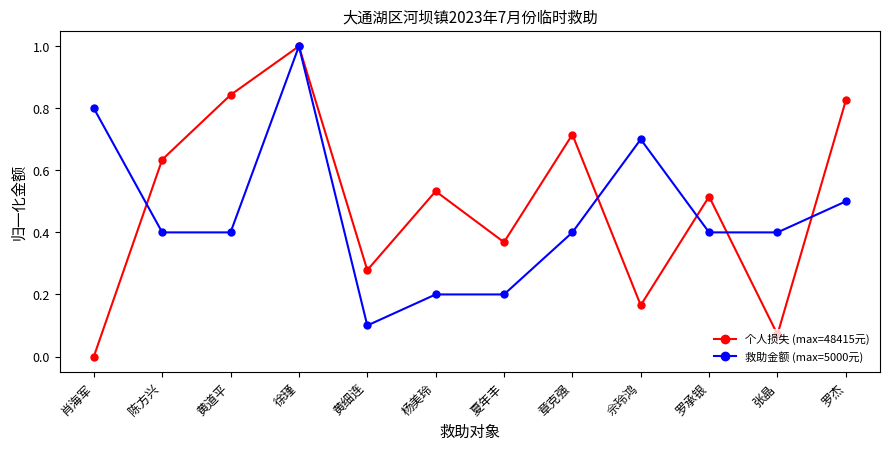

What is the label of the 12th point from the left?

罗杰